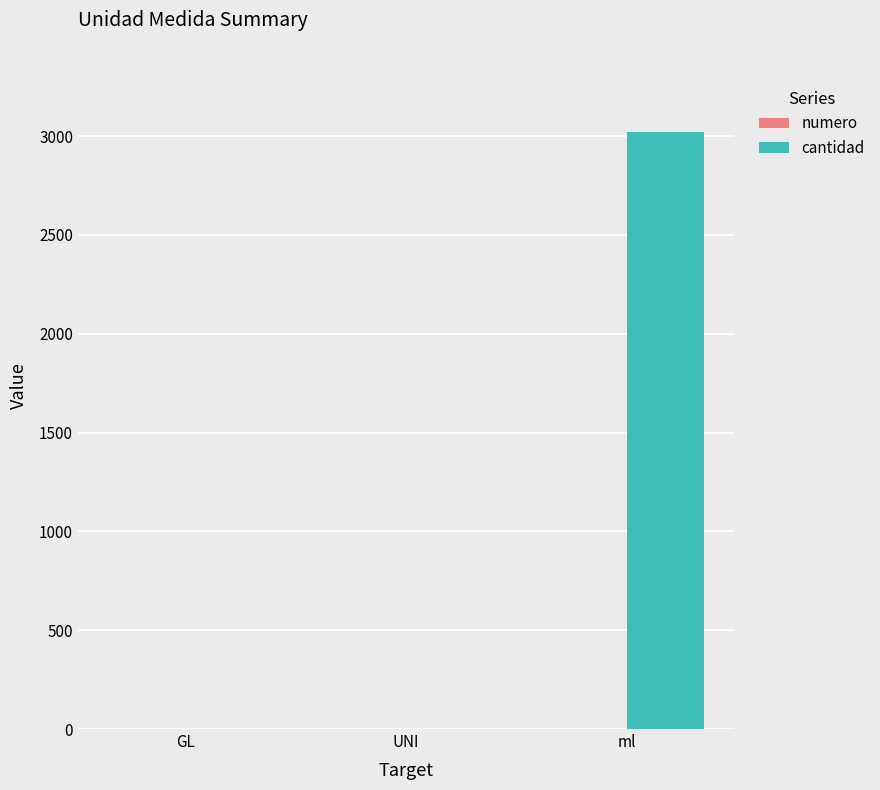

Which category has the highest value in the cantidad series?

ml